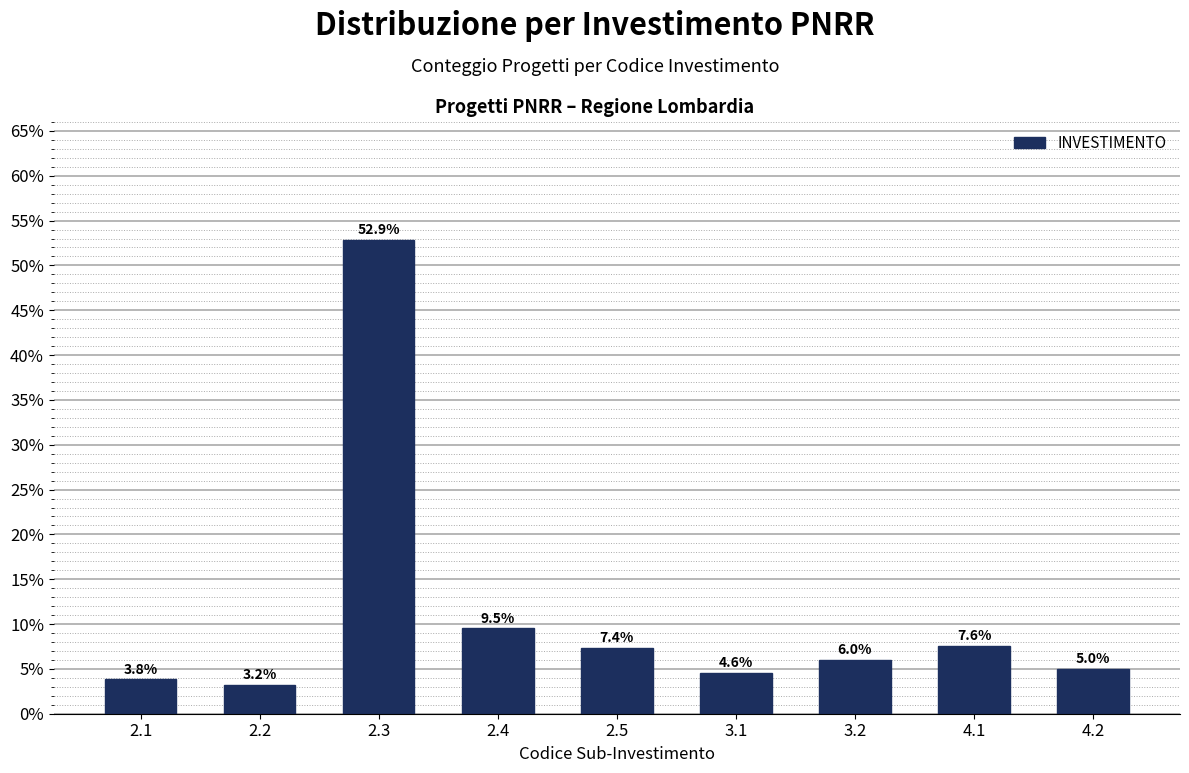

Reading left to right, transcribe all the data shown in this chart.

3.8	3.2	52.9	9.5	7.4	4.6	6.0	7.6	5.0